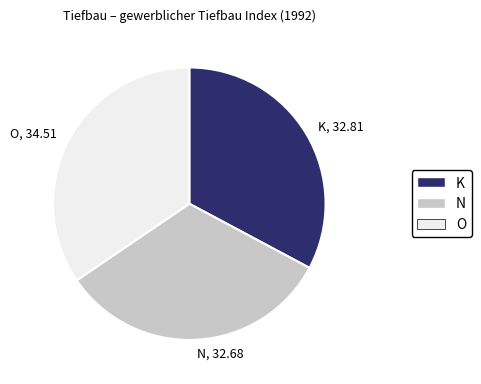

Which has a higher value, N or O?

O